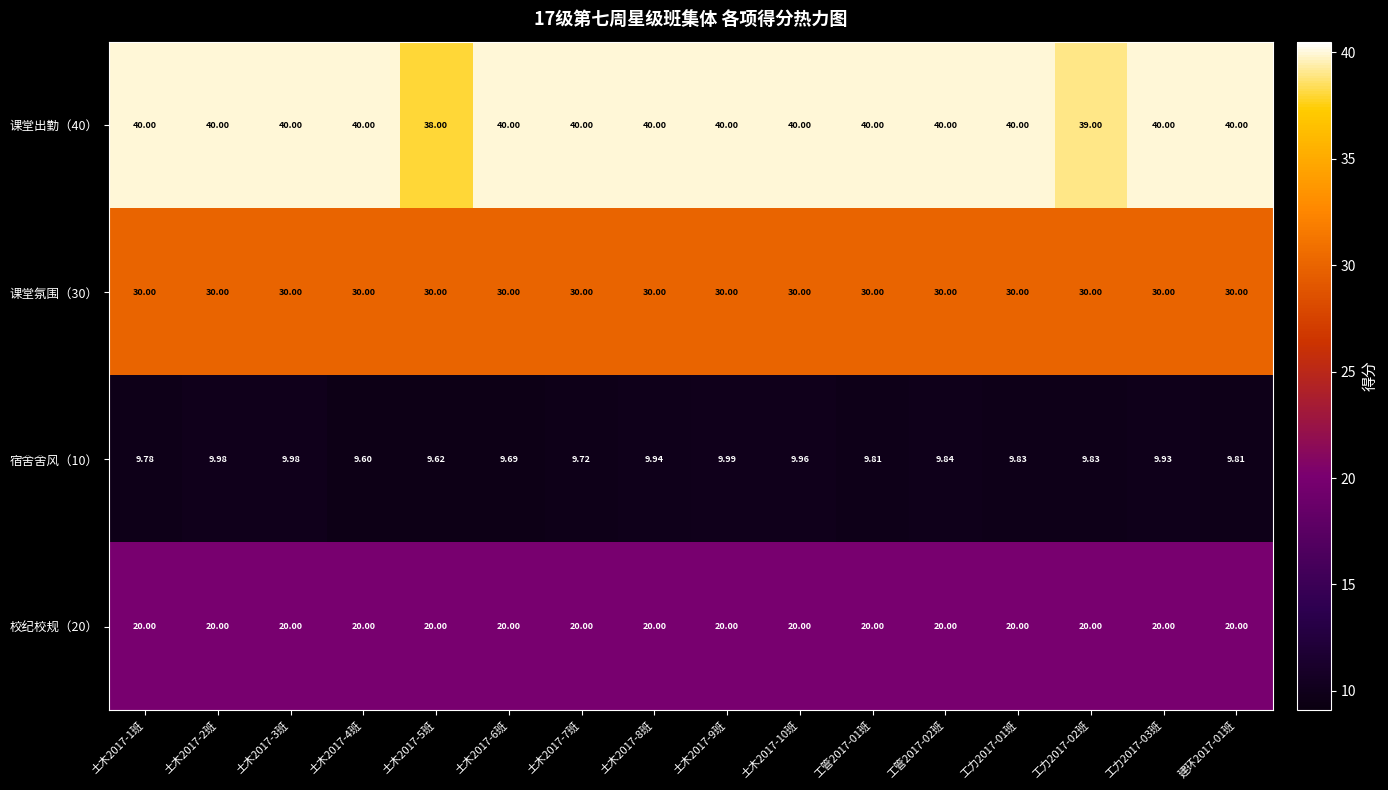

Is the value of 课堂出勤（40） at 建环2017-01班 greater than the value of 宿舍舍风（10） at 工管2017-02班?

Yes